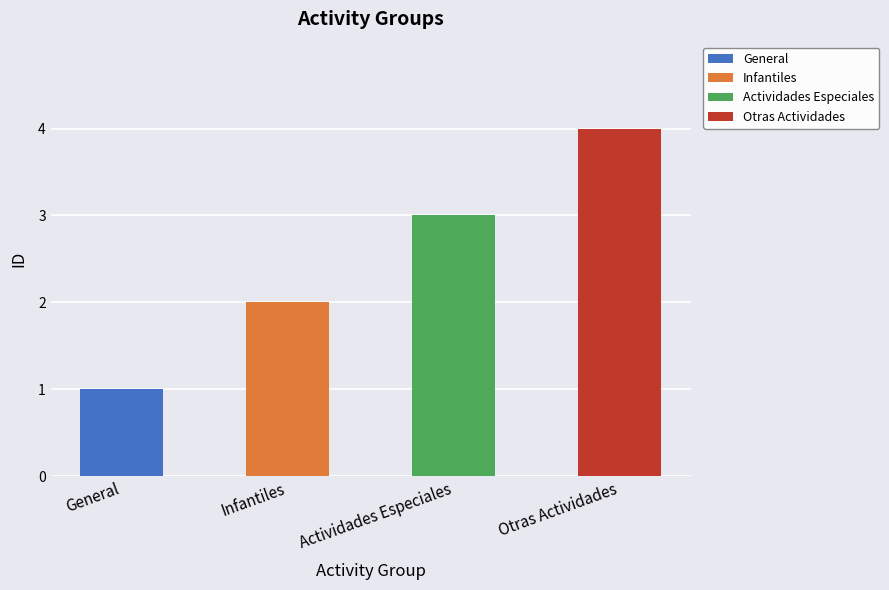

Does the chart contain stacked bars?

No